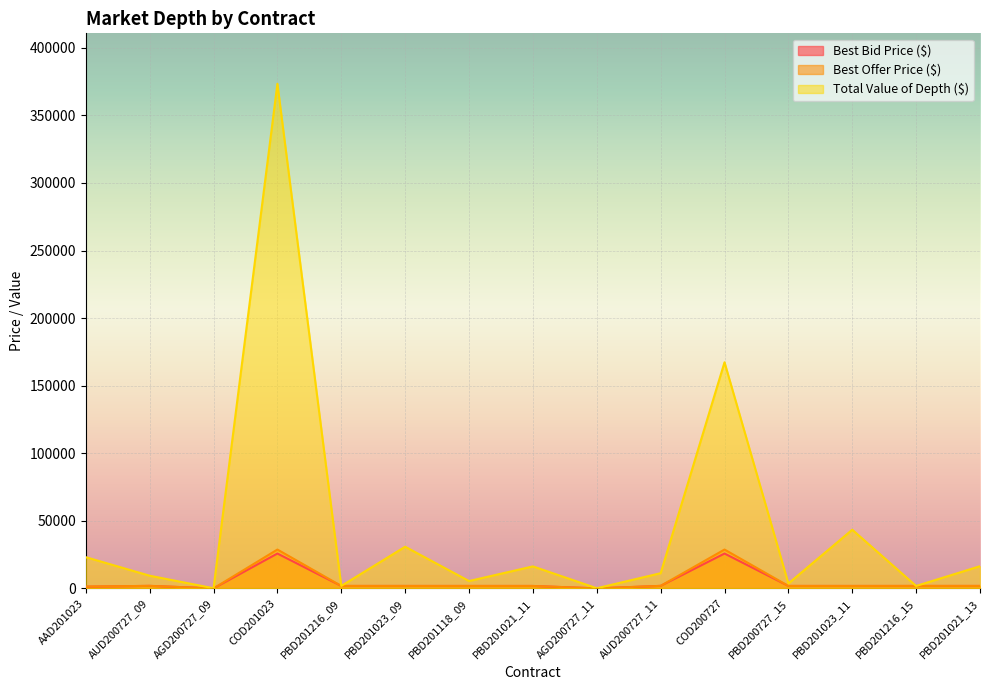

Which category has the lowest value in the Best Offer Price ($) series?

AGD200727_09